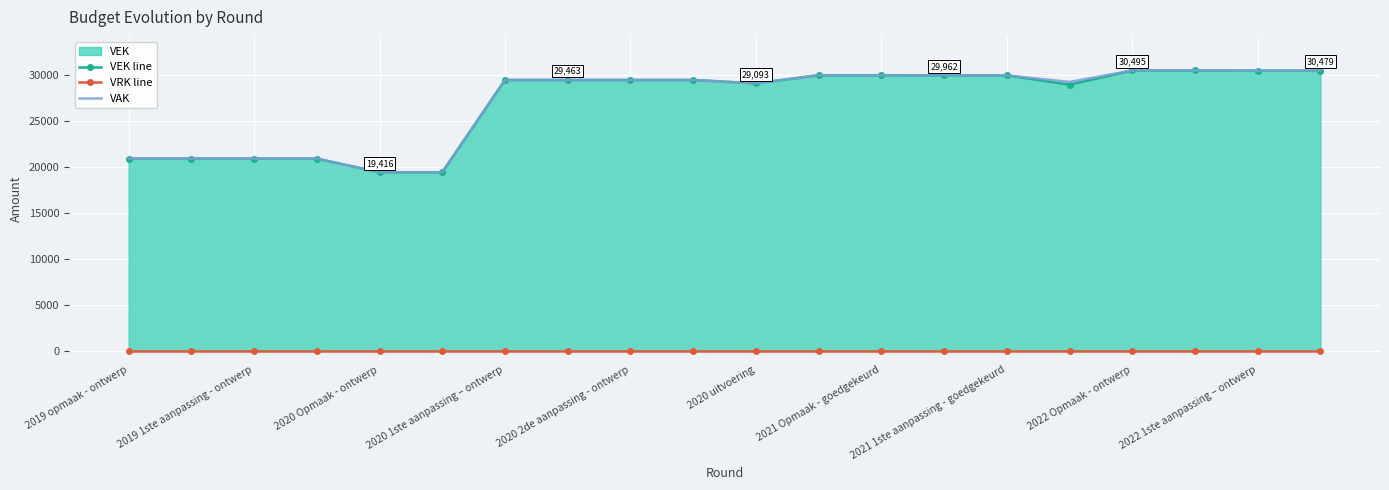

Where does the VAK series first go above 29463?

11